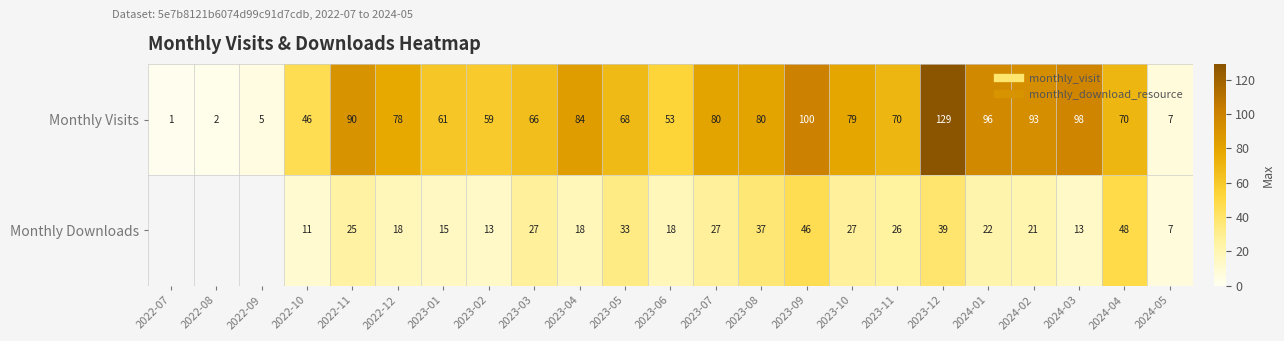

The value of Monthly Visits at 2022-09 is 2.5. True or false?

False